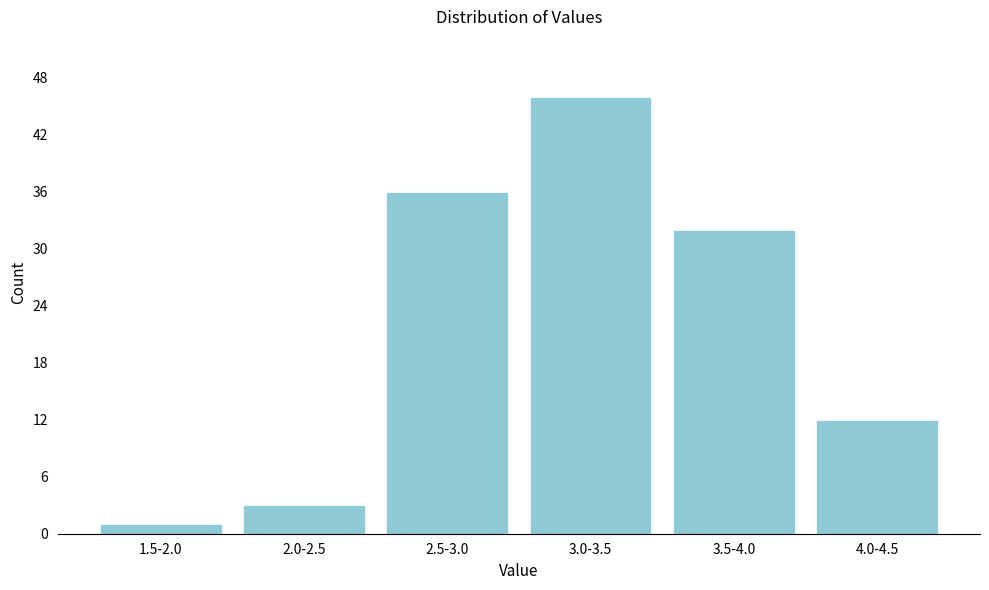

Reading left to right, extract all data points from this chart.

1.5-2.0=1	2.0-2.5=3	2.5-3.0=36	3.0-3.5=46	3.5-4.0=32	4.0-4.5=12